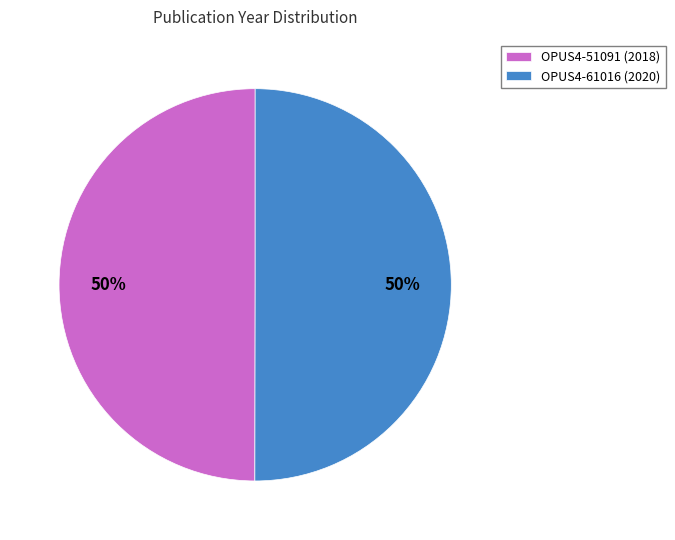

Approximately how many times larger is the value at OPUS4-61016 (2020) compared to OPUS4-51091 (2018)?

1.0